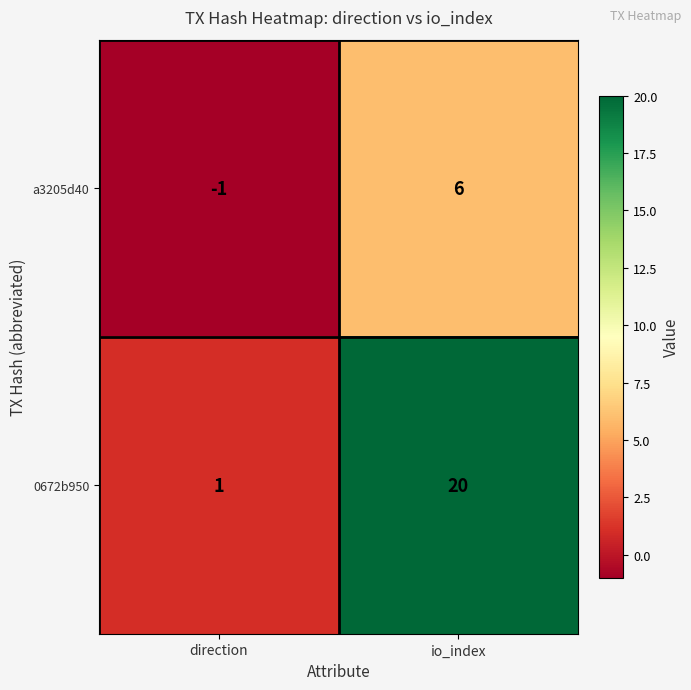

Rank the series by their maximum value, from highest to lowest.

0672b950, a3205d40